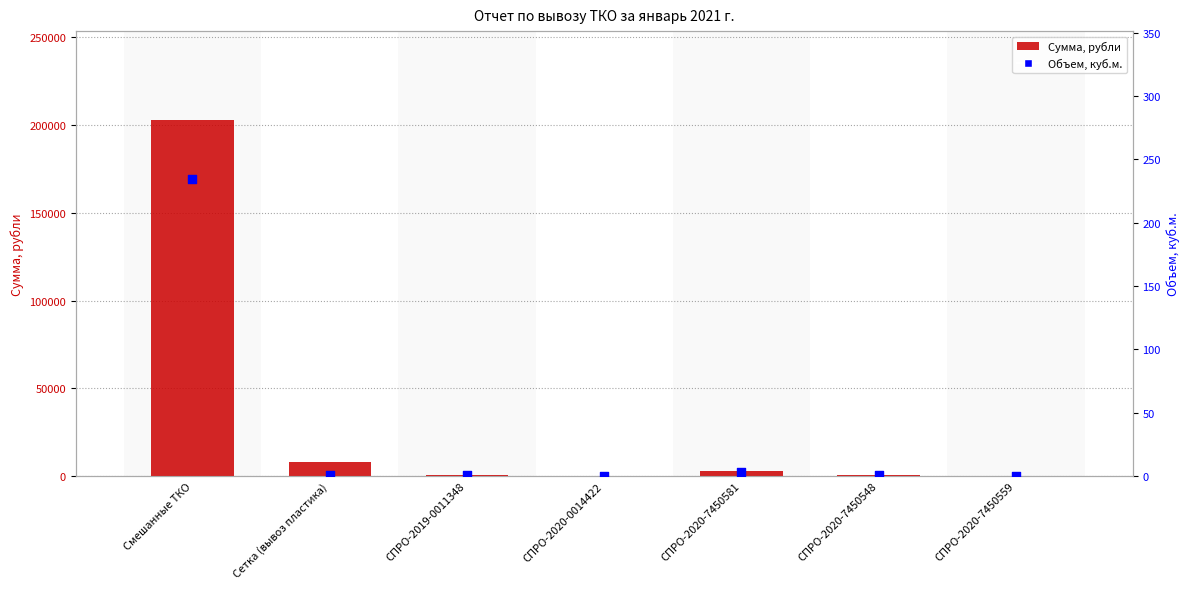

What are all the series names shown in the legend?

Сумма, рубли, Объем, куб.м.